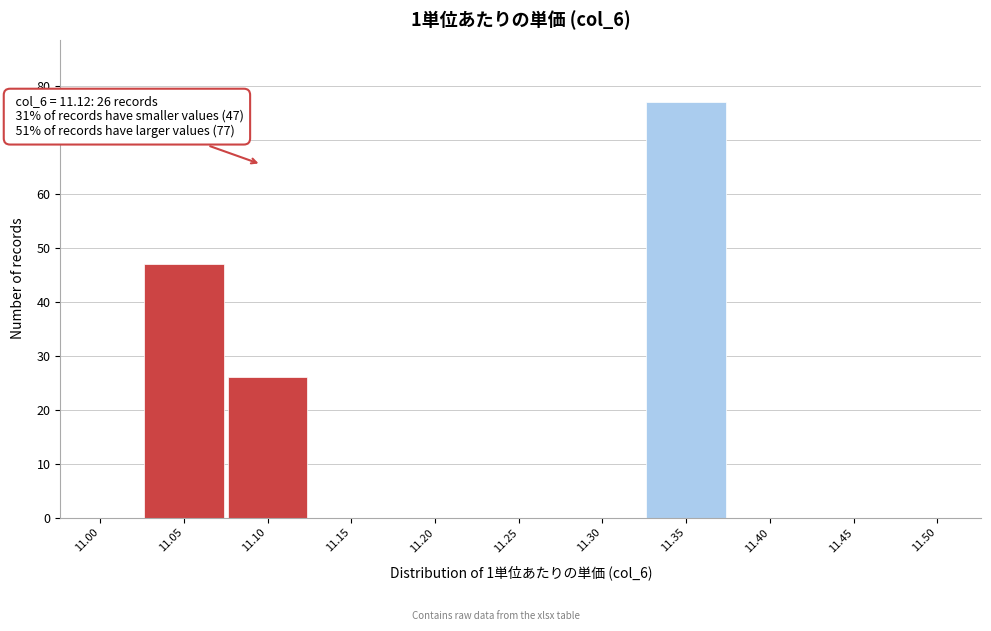

Reading left to right, extract all data points from this chart.

11.00=0	11.05=47	11.10=26	11.15=0	11.20=0	11.25=0	11.30=0	11.35=77	11.40=0	11.45=0	11.50=0